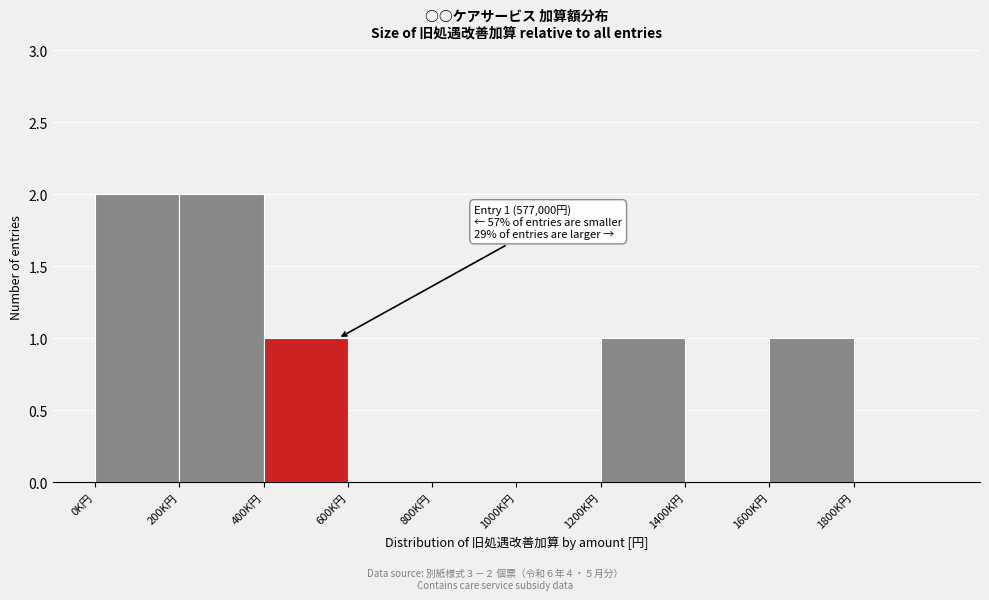

Reading right to left, what are all the values shown in this chart?

1800K円=0	1600K円=1	1400K円=0	1200K円=1	1000K円=0	800K円=0	600K円=0	400K円=1	200K円=2	0K円=2